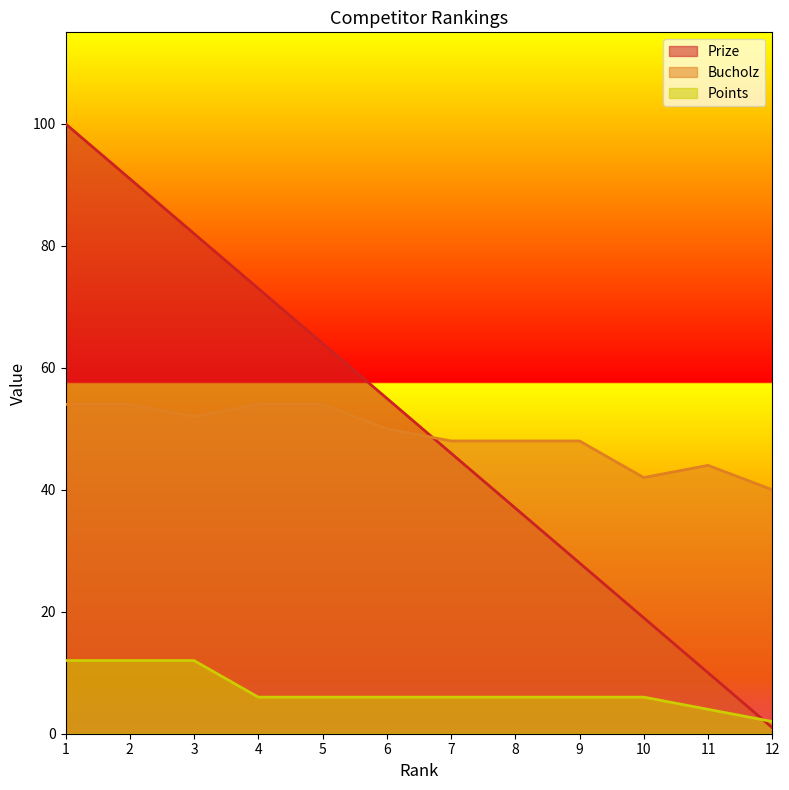

What is the difference between the highest and lowest values at 7?

42